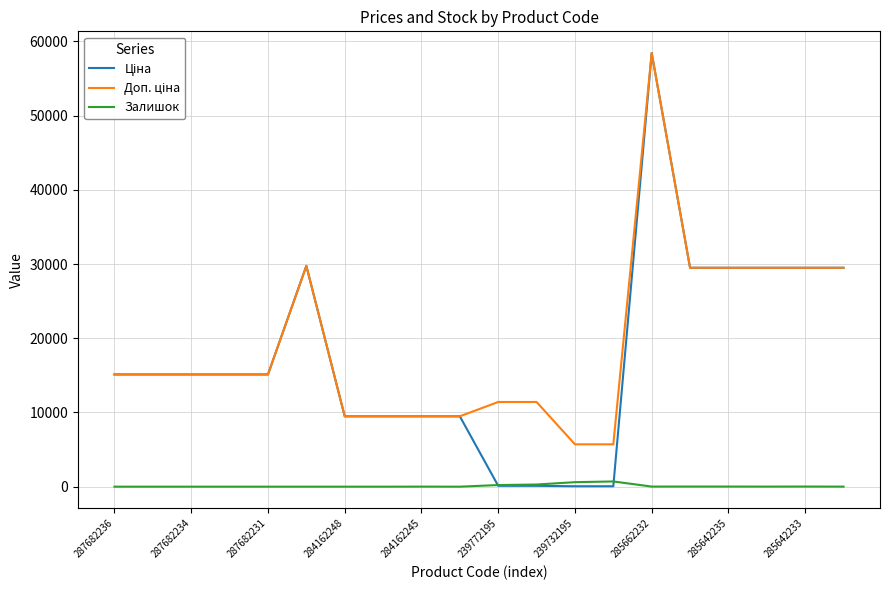

How many lines are shown in the chart?

3